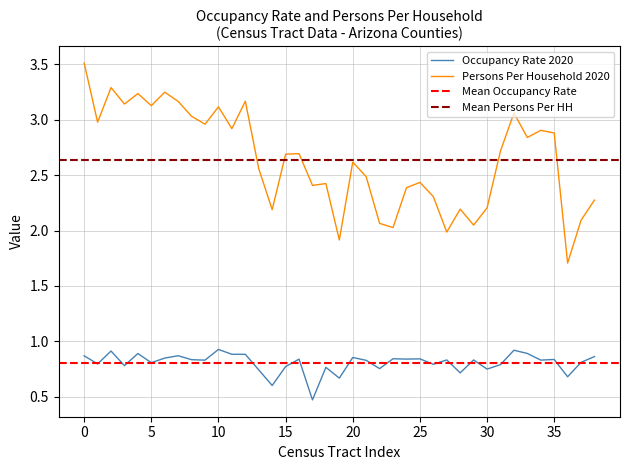

What is the lowest value of the Occupancy Rate 2020 series?

0.5